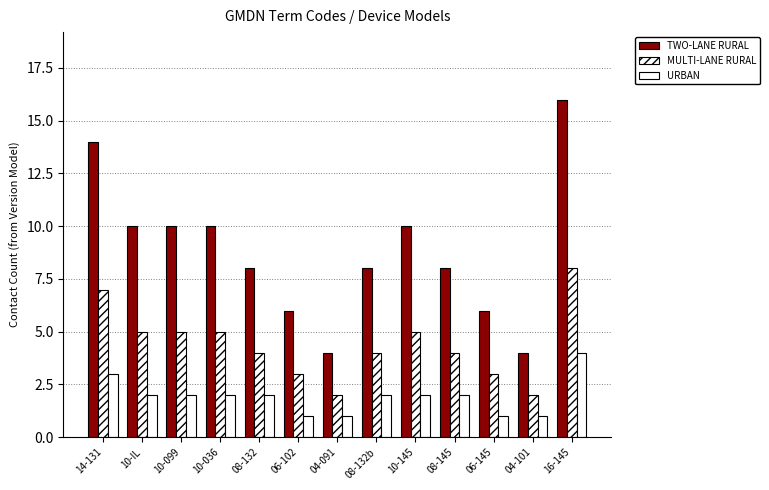

Which series has the largest total across all categories?

TWO-LANE RURAL